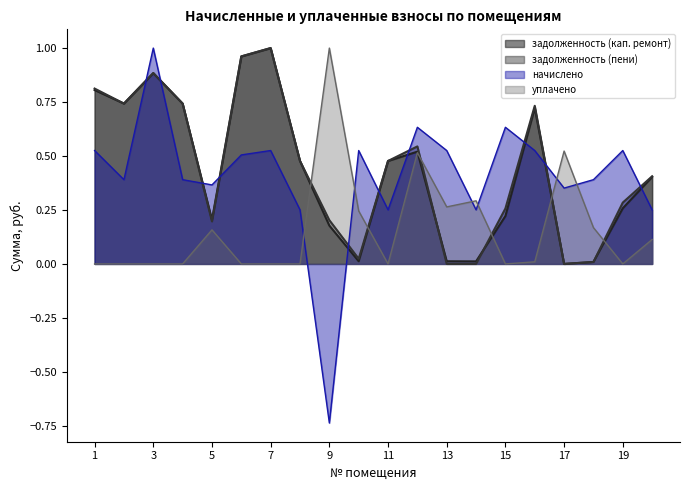

Reading left to right, transcribe all the data shown in this chart.

задолженность (кап. ремонт): 0.8	0.7	0.9	0.7	0.2	1.0	1.0	0.5	0.2	0.0	0.5	0.5	0.0	0.0	0.2	0.7	0.0	0.0	0.3	0.4
задолженность (пени): 0.8	0.7	0.9	0.7	0.2	1.0	1.0	0.5	0.2	0.0	0.5	0.5	0.0	0.0	0.3	0.7	0.0	0.0	0.3	0.4
начислено: 0.5	0.4	1.0	0.4	0.4	0.5	0.5	0.3	-0.7	0.5	0.3	0.6	0.5	0.3	0.6	0.5	0.4	0.4	0.5	0.3
уплачено: 0.0	0.0	0.0	0.0	0.2	0.0	0.0	0.0	1.0	0.2	0.0	0.5	0.3	0.3	0.0	0.0	0.5	0.2	0.0	0.1